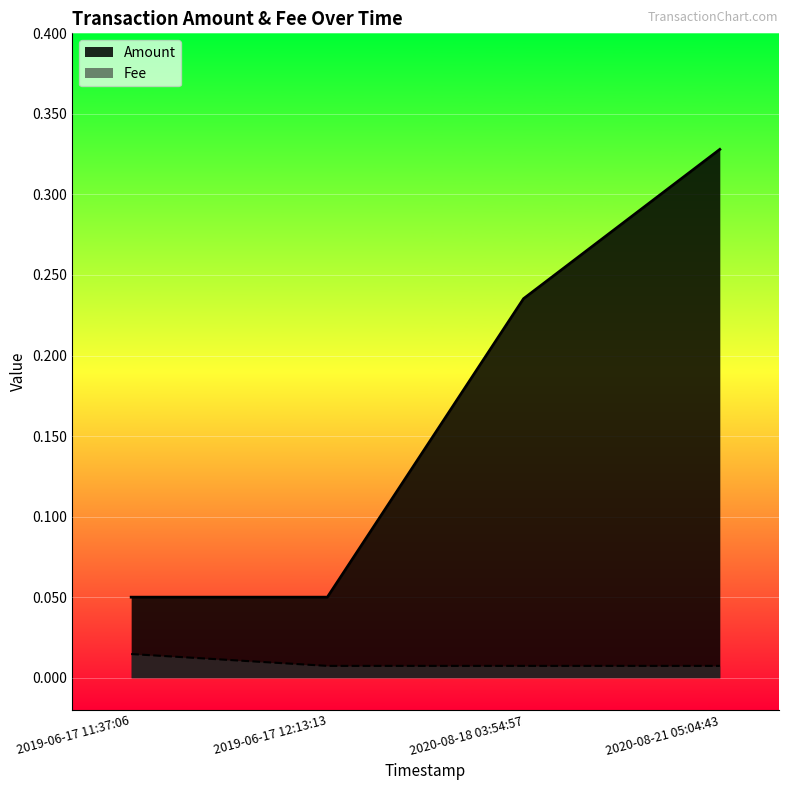

True or false: Fee and Amount cross at least once.

False